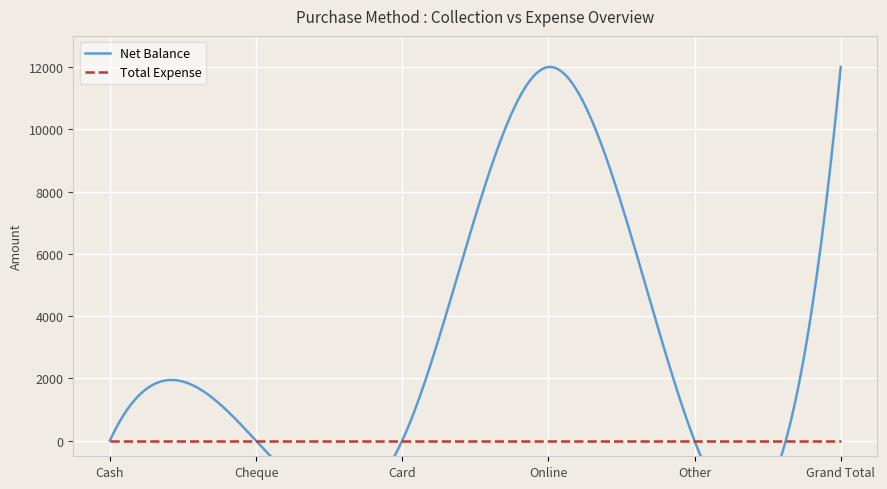

True or false: Total Expense and Net Balance cross at least once.

False